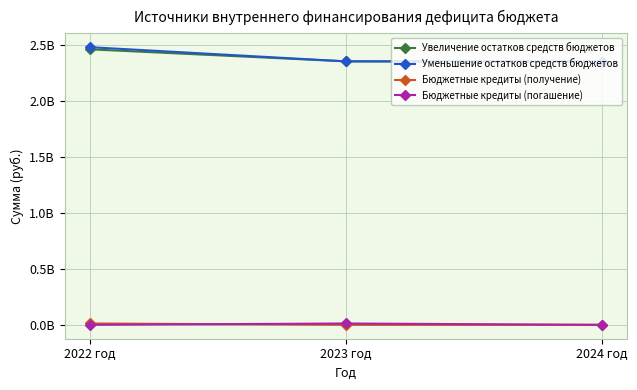

Between 2022 год and 2024 год, which is larger?

2022 год